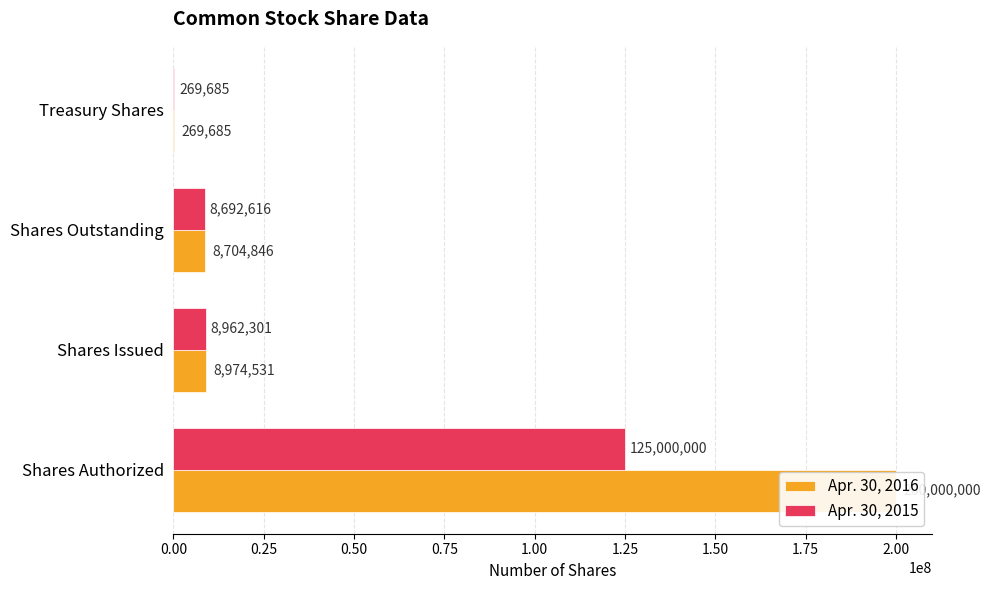

Rank the series by their average value, from lowest to highest.

Apr. 30, 2015, Apr. 30, 2016